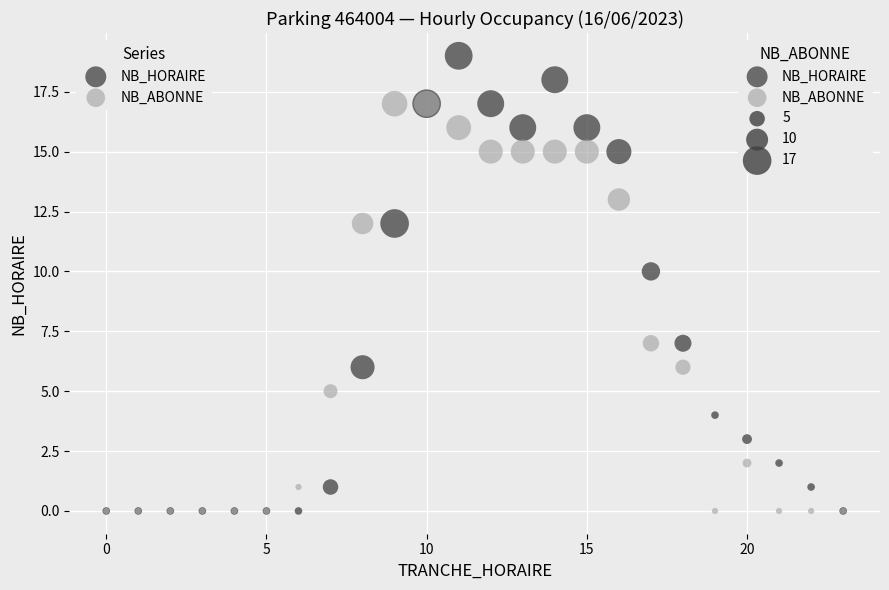

In the NB_HORAIRE series, what Y value is closest to 9?

10